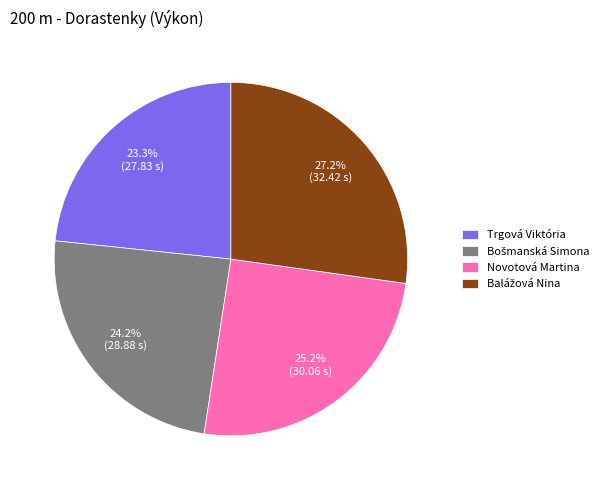

Does Novotová Martina represent more than half of the total?

No